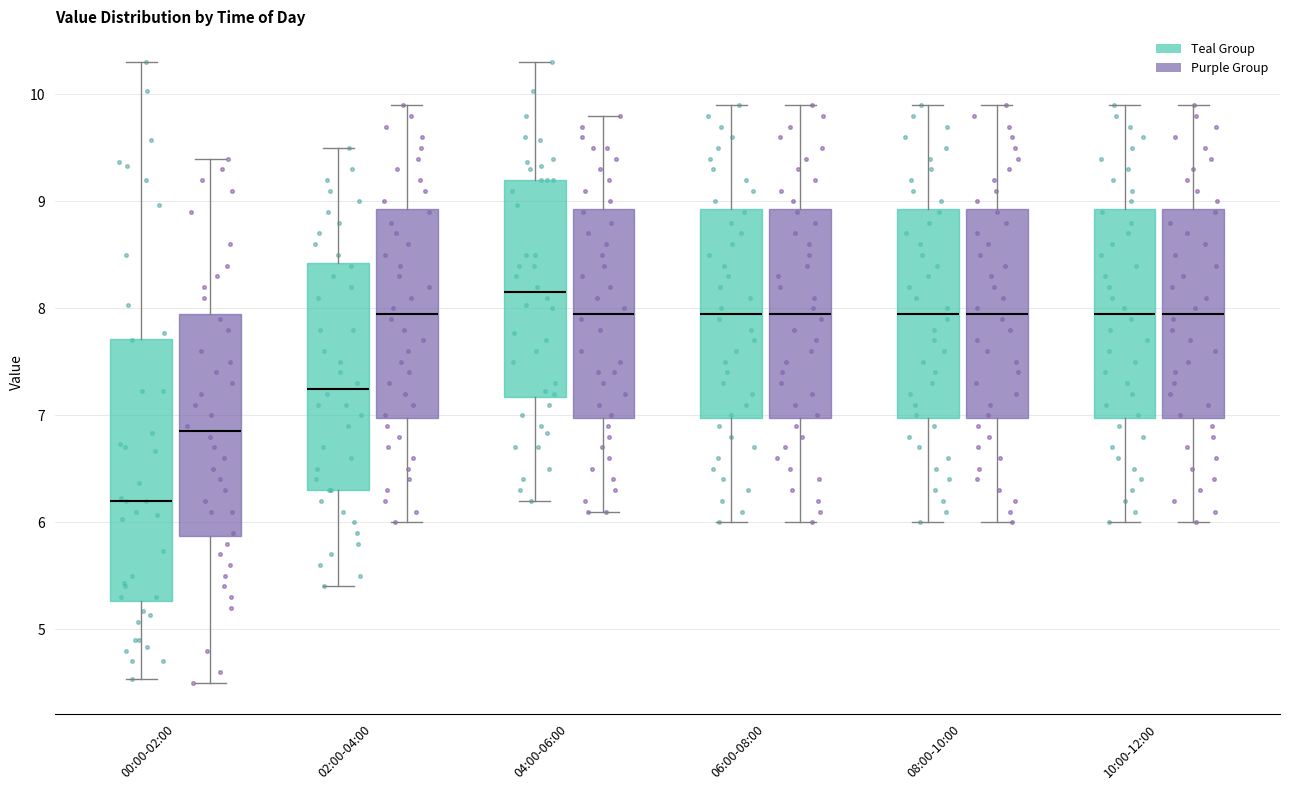

Reading left to right, transcribe this box plot: for each box, give where its median line is, the range the box spans, and where its two whiskers end, as read against the y-axis. The values are not printed on the chart, so give them approximately, as read against the axis.

00:00-02:00 (Teal Group): median 6.2, box 5.3 to 7.7, whiskers 4.5 to 10.3
00:00-02:00 (Purple Group): median 6.9, box 5.9 to 8.0, whiskers 4.5 to 9.4
02:00-04:00 (Teal Group): median 7.3, box 6.3 to 8.4, whiskers 5.4 to 9.5
02:00-04:00 (Purple Group): median 8.0, box 7.0 to 8.9, whiskers 6.0 to 9.9
04:00-06:00 (Teal Group): median 8.2, box 7.2 to 9.2, whiskers 6.2 to 10.3
04:00-06:00 (Purple Group): median 8.0, box 7.0 to 8.9, whiskers 6.1 to 9.8
06:00-08:00 (Teal Group): median 8.0, box 7.0 to 8.9, whiskers 6.0 to 9.9
06:00-08:00 (Purple Group): median 8.0, box 7.0 to 8.9, whiskers 6.0 to 9.9
08:00-10:00 (Teal Group): median 8.0, box 7.0 to 8.9, whiskers 6.0 to 9.9
08:00-10:00 (Purple Group): median 8.0, box 7.0 to 8.9, whiskers 6.0 to 9.9
10:00-12:00 (Teal Group): median 8.0, box 7.0 to 8.9, whiskers 6.0 to 9.9
10:00-12:00 (Purple Group): median 8.0, box 7.0 to 8.9, whiskers 6.0 to 9.9